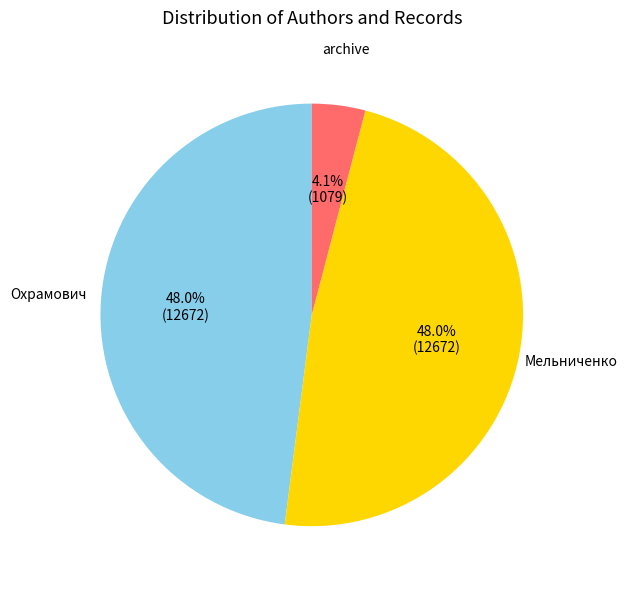

To the nearest percent, what percentage of the pie is Мельниченко?

48%